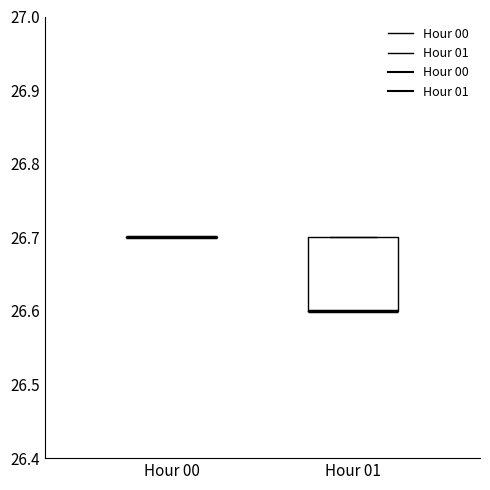

Reading left to right, transcribe this box plot: for each box, give where its median line is, the range the box spans, and where its two whiskers end, as read against the y-axis. The values are not printed on the chart, so give them approximately, as read against the axis.

Hour 00: box collapsed to a line at 26.7, whiskers 26.7 to 26.7
Hour 01: median 26.6 (drawn on the box's lower edge), box 26.6 to 26.7, whiskers 26.6 to 26.7